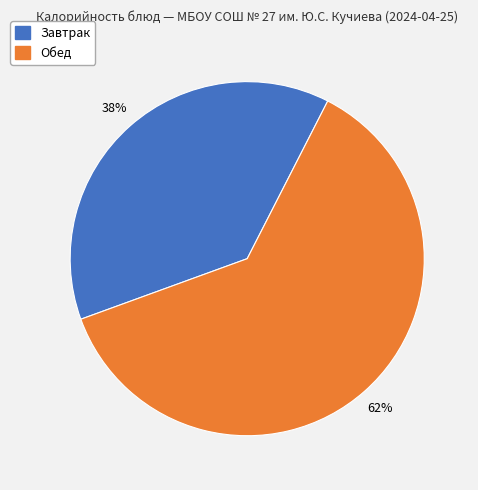

To the nearest percent, what is the difference between the largest and smallest slice percentages?

24%